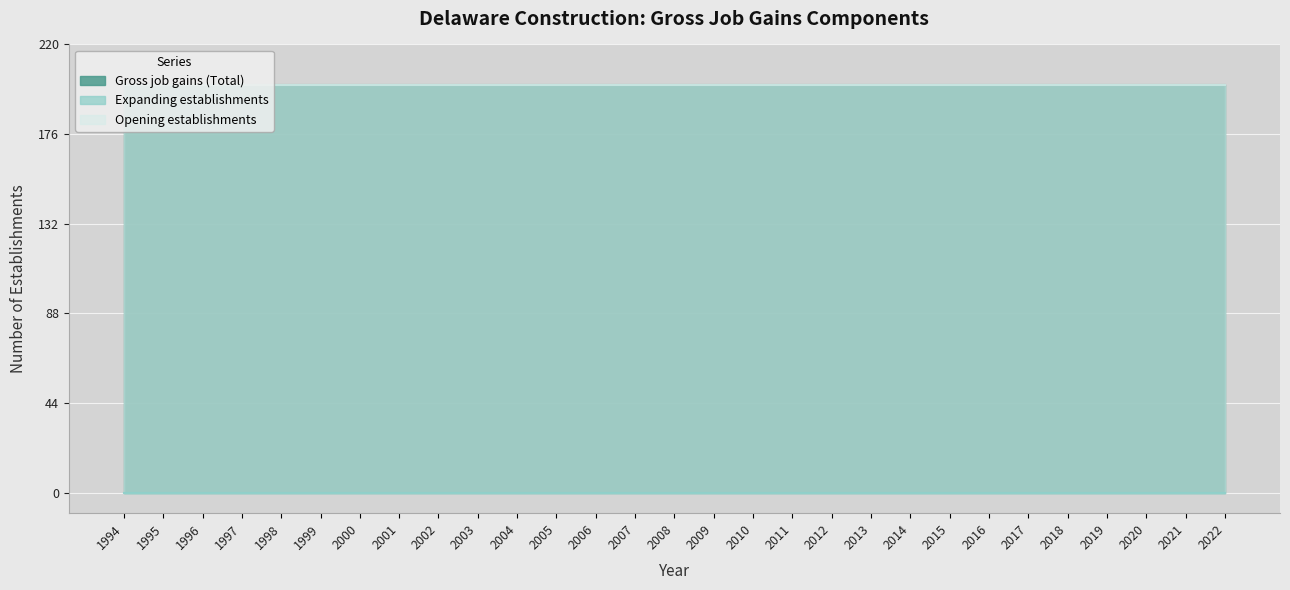

True or false: Expanding establishments and Opening establishments intersect in this chart.

False